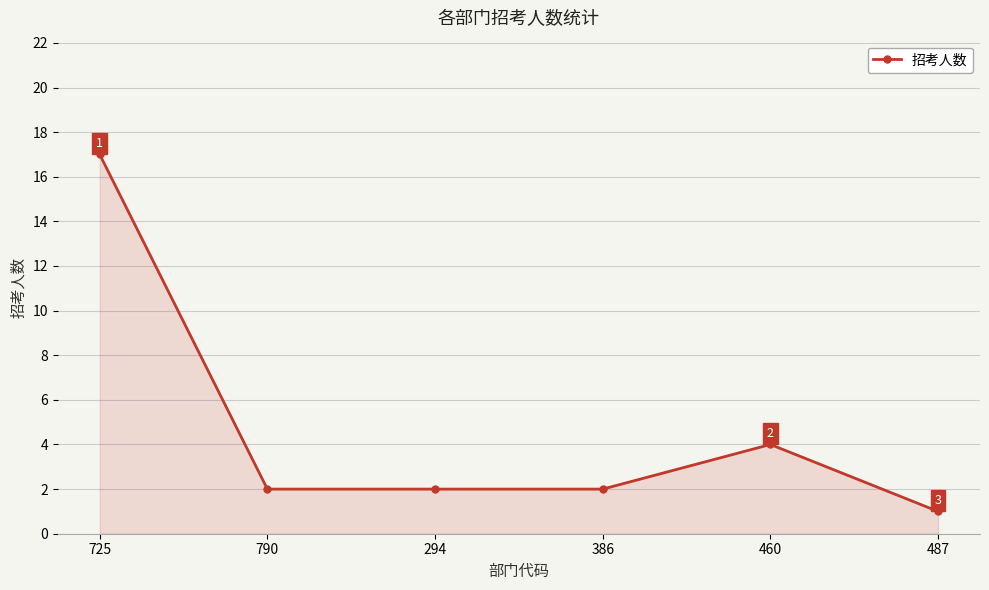

What is the approximate value at 790?

2